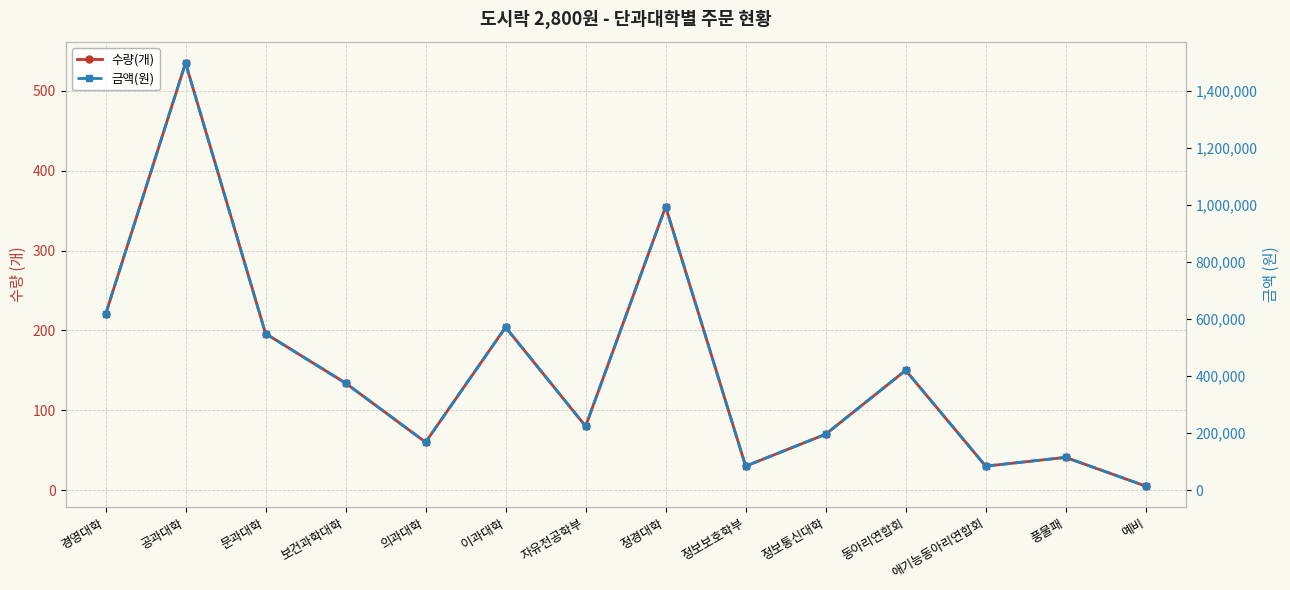

What is the average value of the 수량(개) series?

151